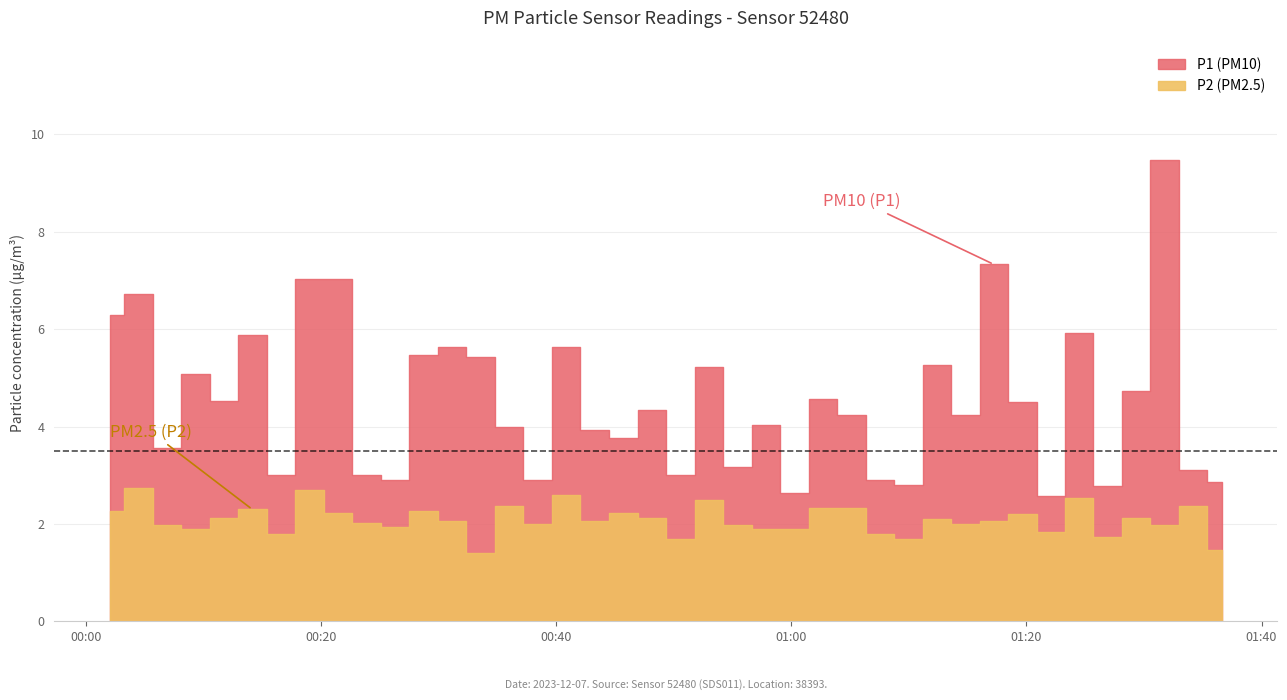

What are all the series names shown in the legend?

P1, P2